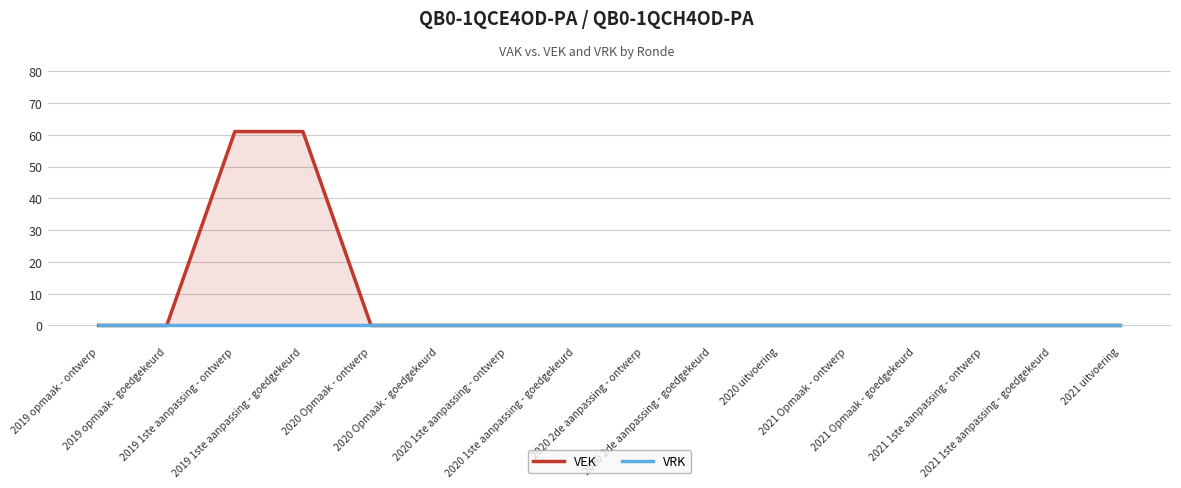

True or false: VRK and VEK cross at least once.

False